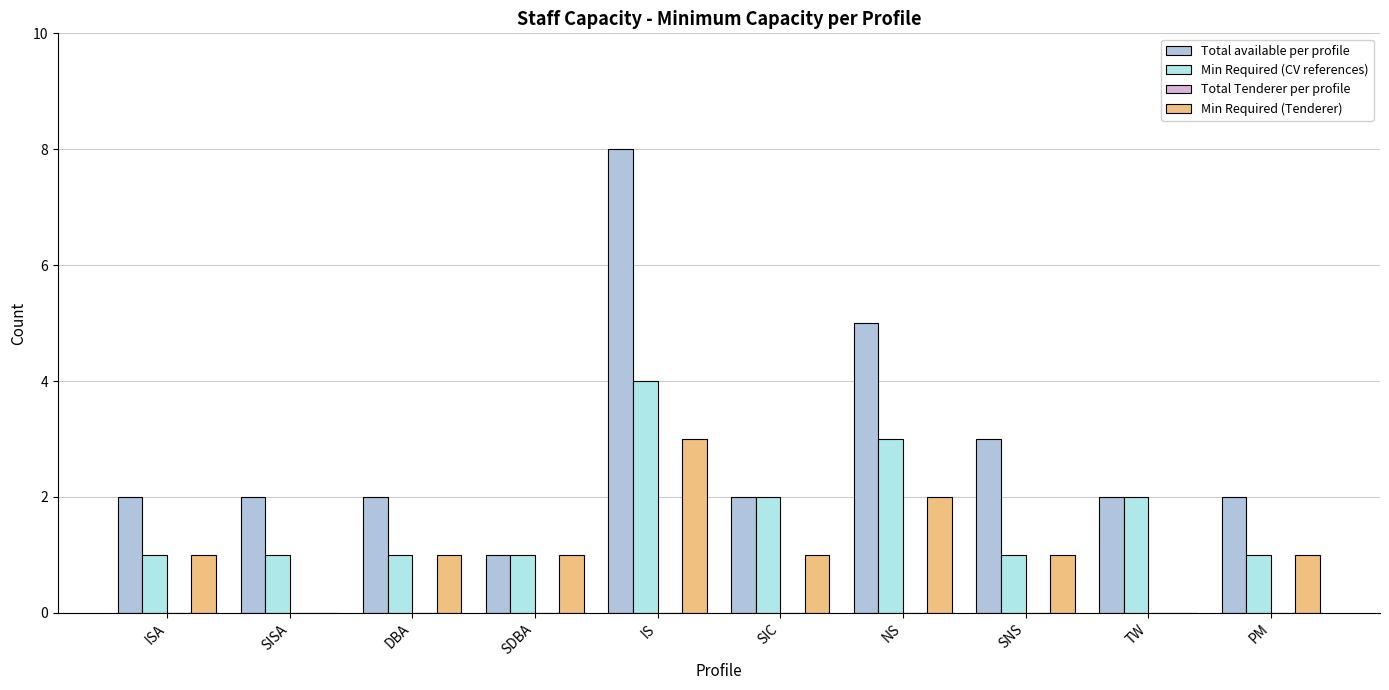

At which label is Min Required (CV references) closest to 2?

SIC